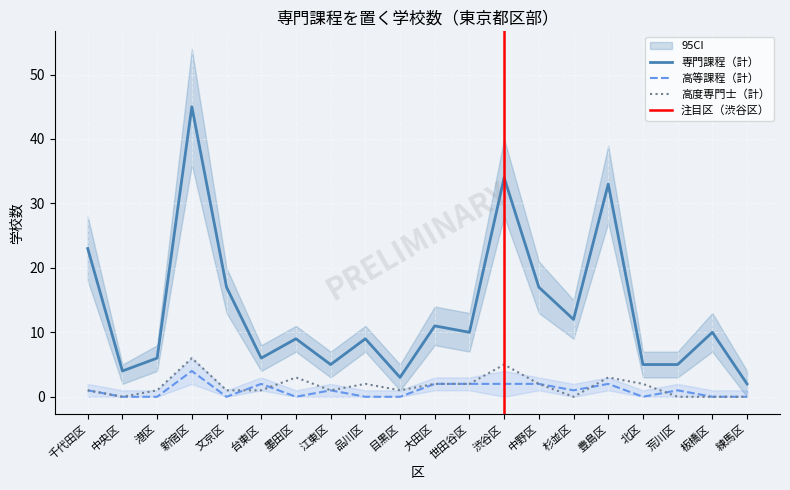

What is the label of the 17th point from the right?

新宿区